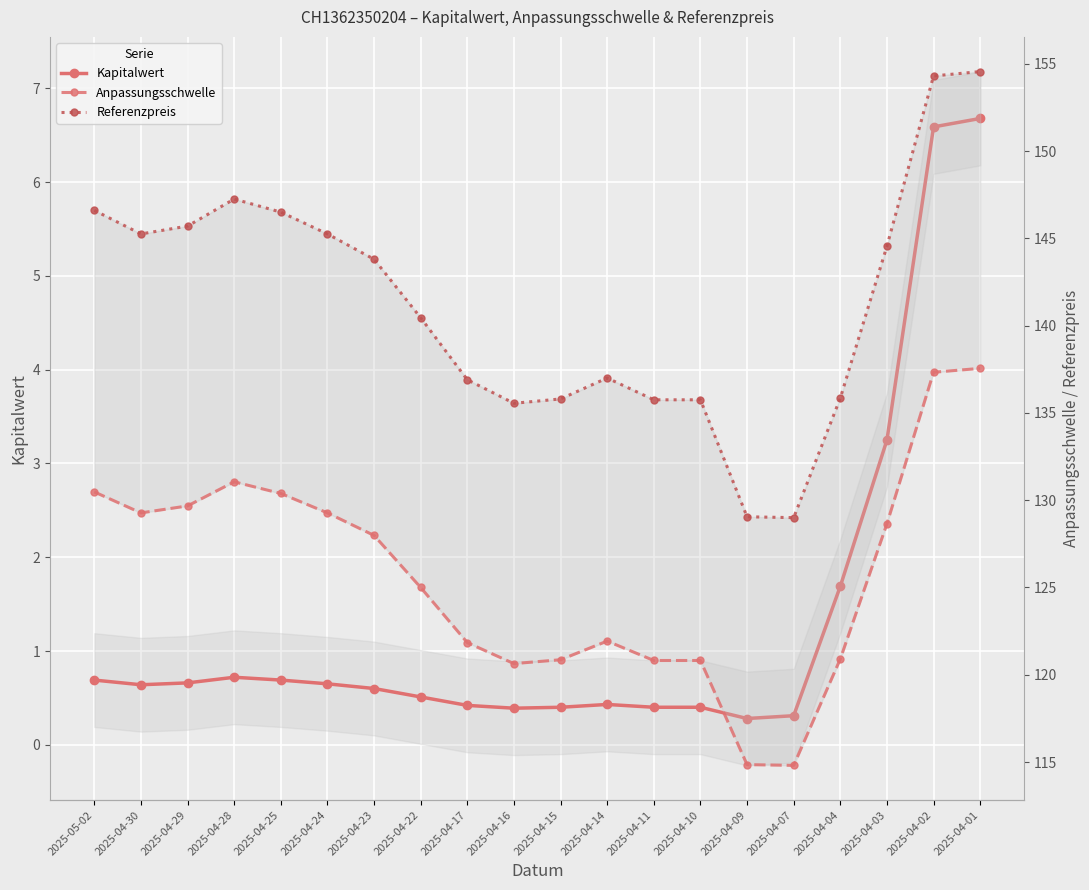

Rank the series by their maximum value, from lowest to highest.

Kapitalwert, Anpassungsschwelle, Referenzpreis